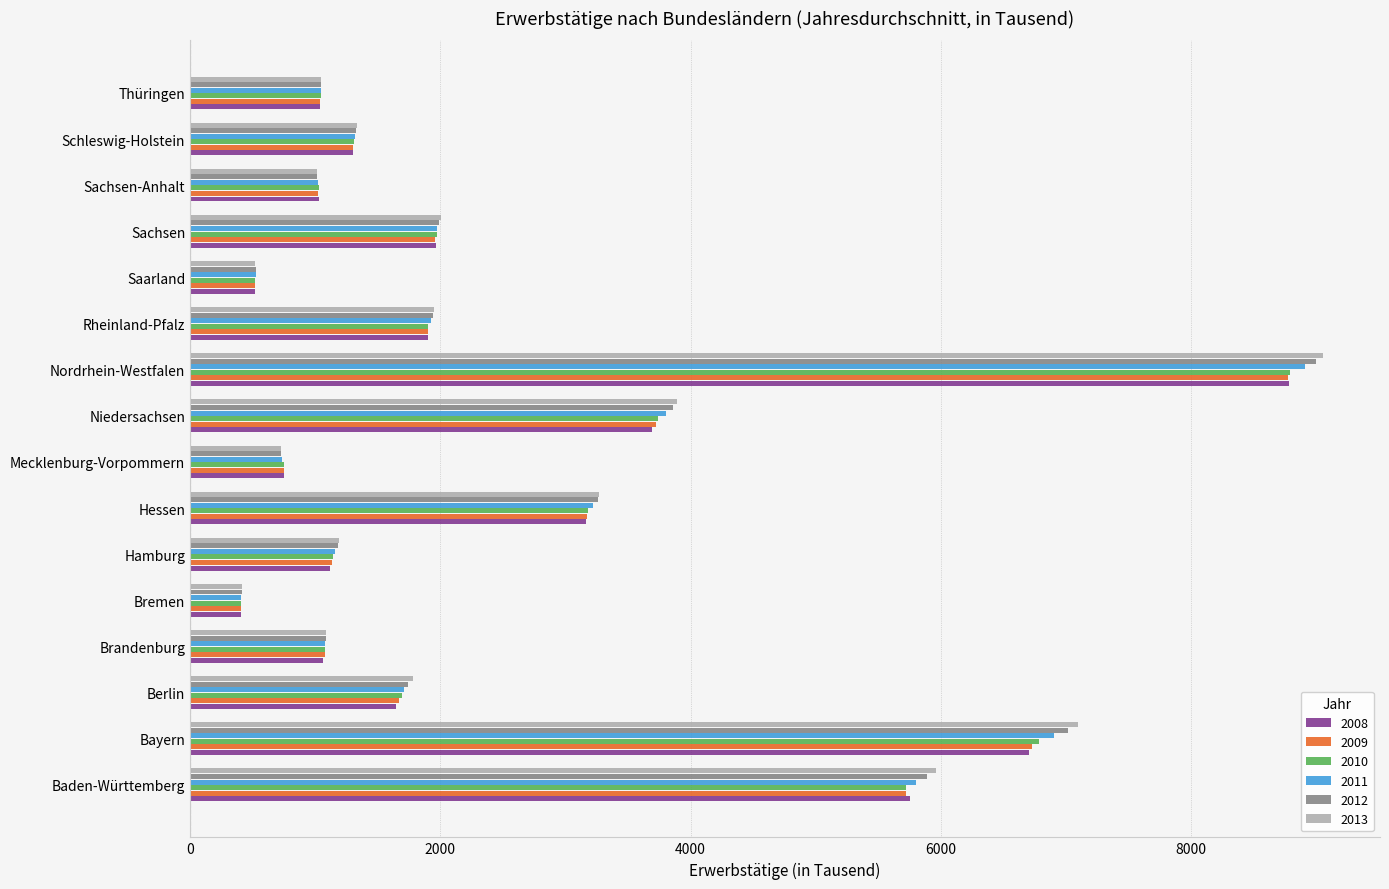

Which series has the largest range (max minus min)?

2013